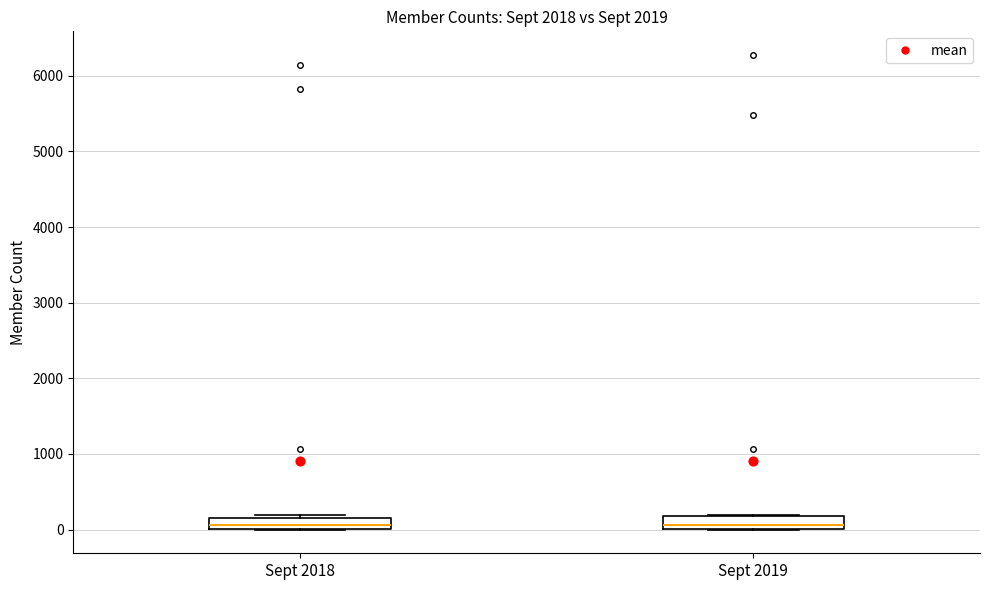

Reading left to right, transcribe this box plot: for each box, give where its median line is, the range the box spans, and where its two whiskers end, as read against the y-axis. The values are not printed on the chart, so give them approximately, as read against the axis.

Sept 2018: median 100, box 0 to 200, whiskers 0 to 200
Sept 2019: median 100, box 0 to 200, whiskers 0 to 200